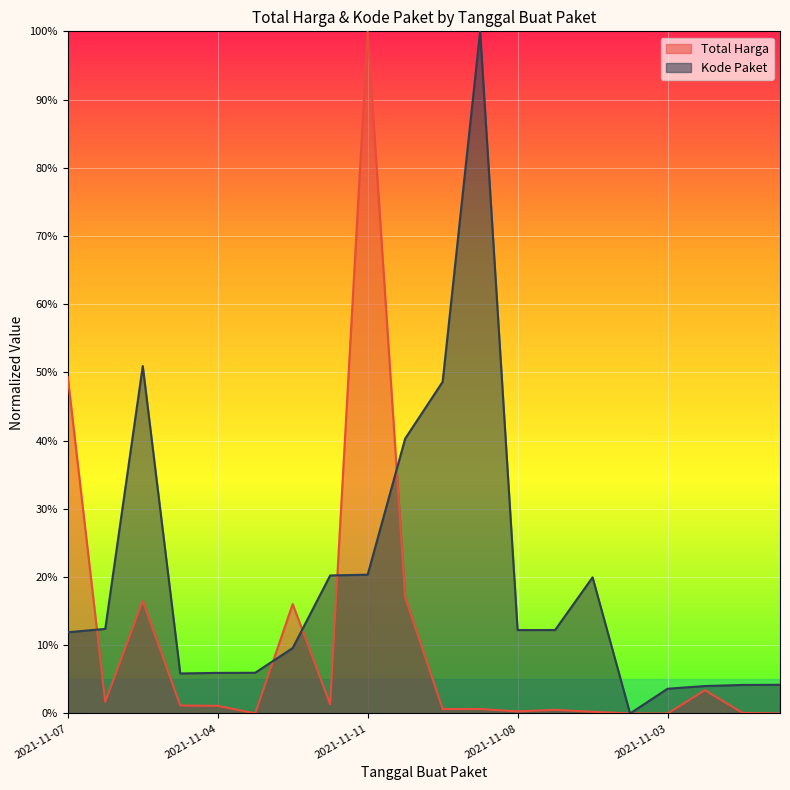

Is the value of Kode Paket at 2021-11-07 greater than the value of Total Harga at 2021-11-05?

No